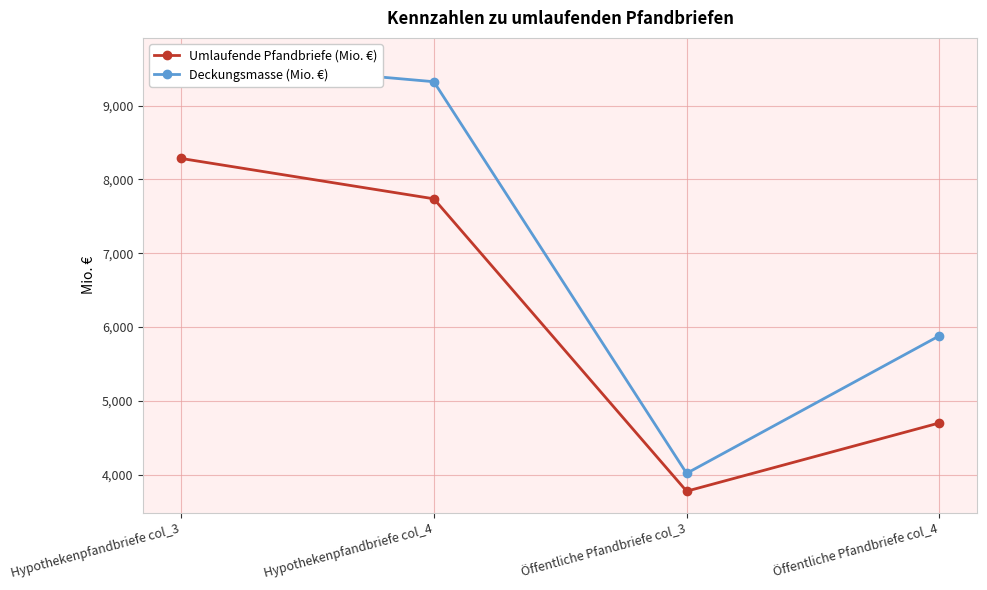

Where is the first local minimum for Umlaufende Pfandbriefe (Mio. €)?

Öffentliche Pfandbriefe col_3